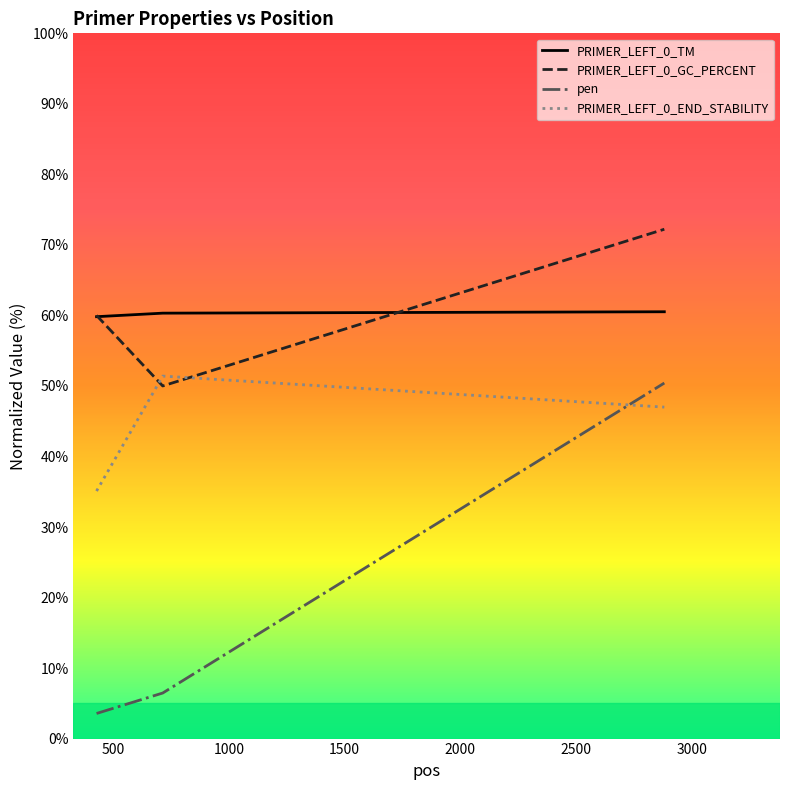

What is the maximum value for PRIMER_LEFT_0_TM?

60.5